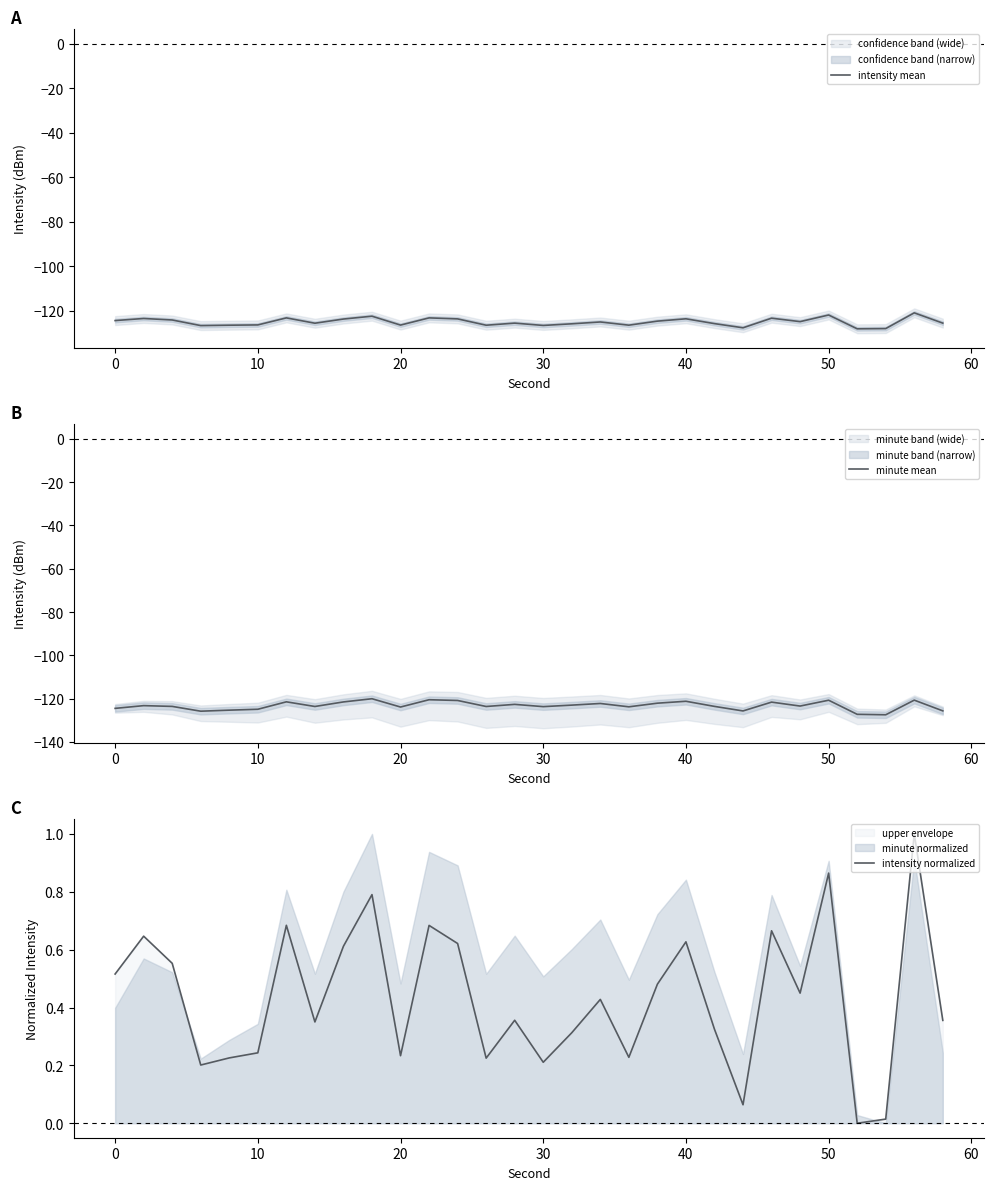

True or false: intensity normalized and minute mean intersect in this chart.

False